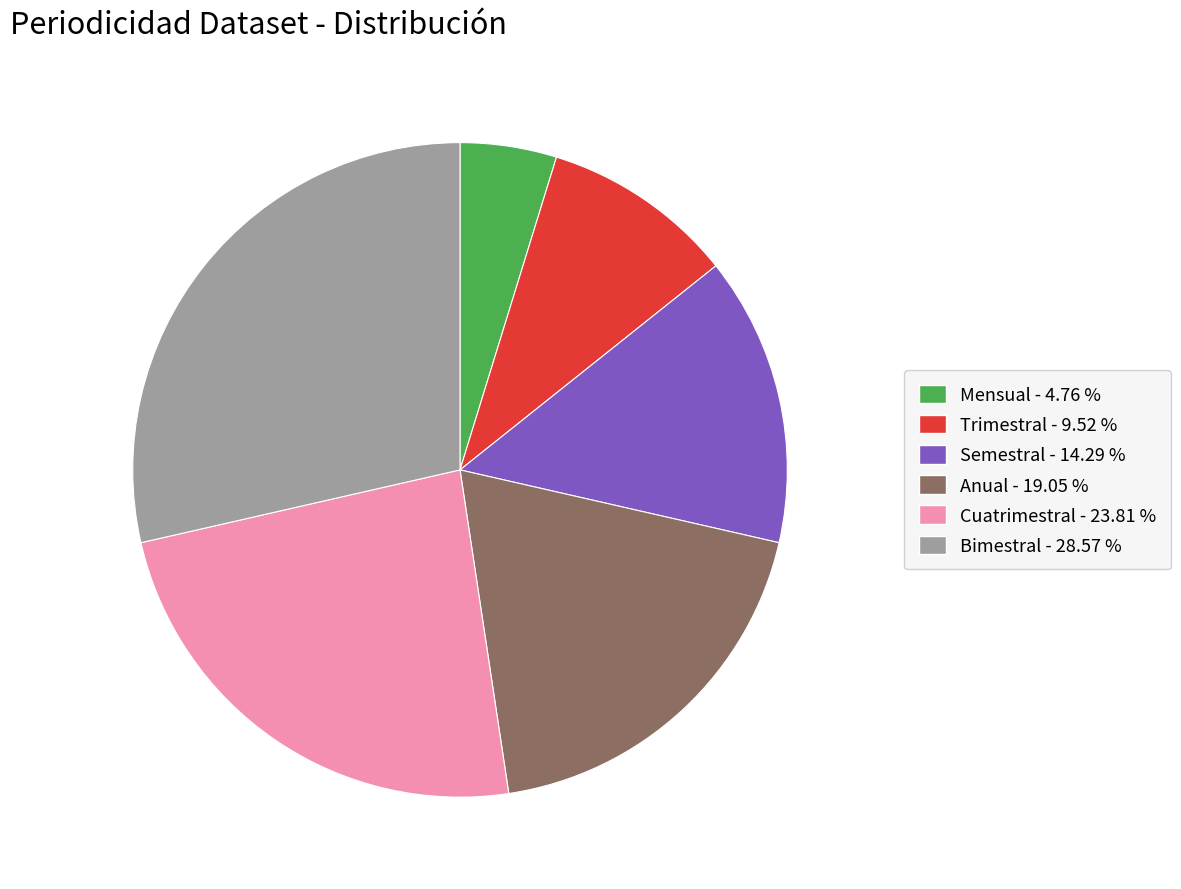

Which slice is the smallest?

Mensual